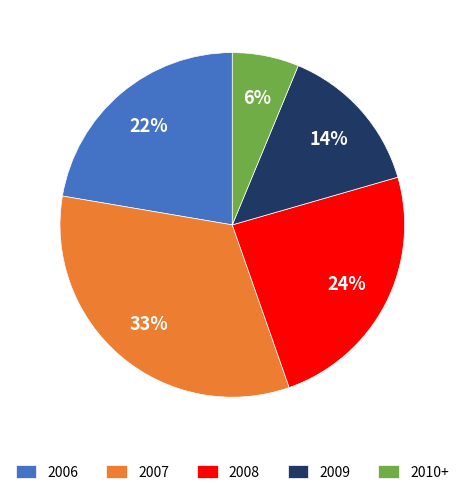

Which has a higher value, 2010+ or 2009?

2009